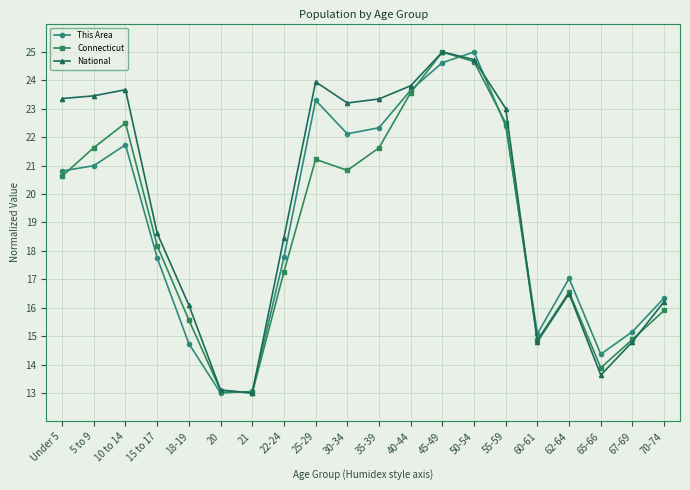

What position from the left is 35-39?

11